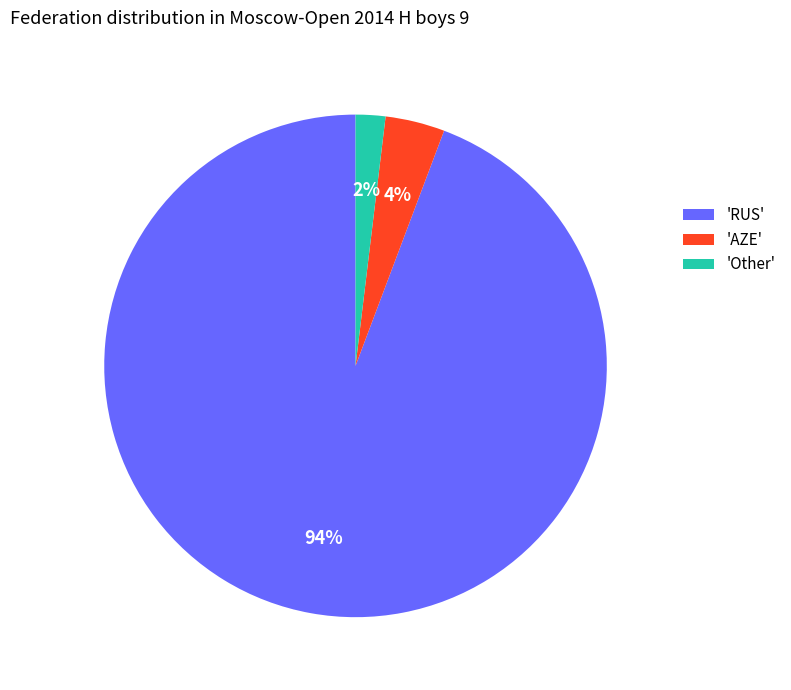

To the nearest percent, what percentage of the pie is 'AZE'?

4%